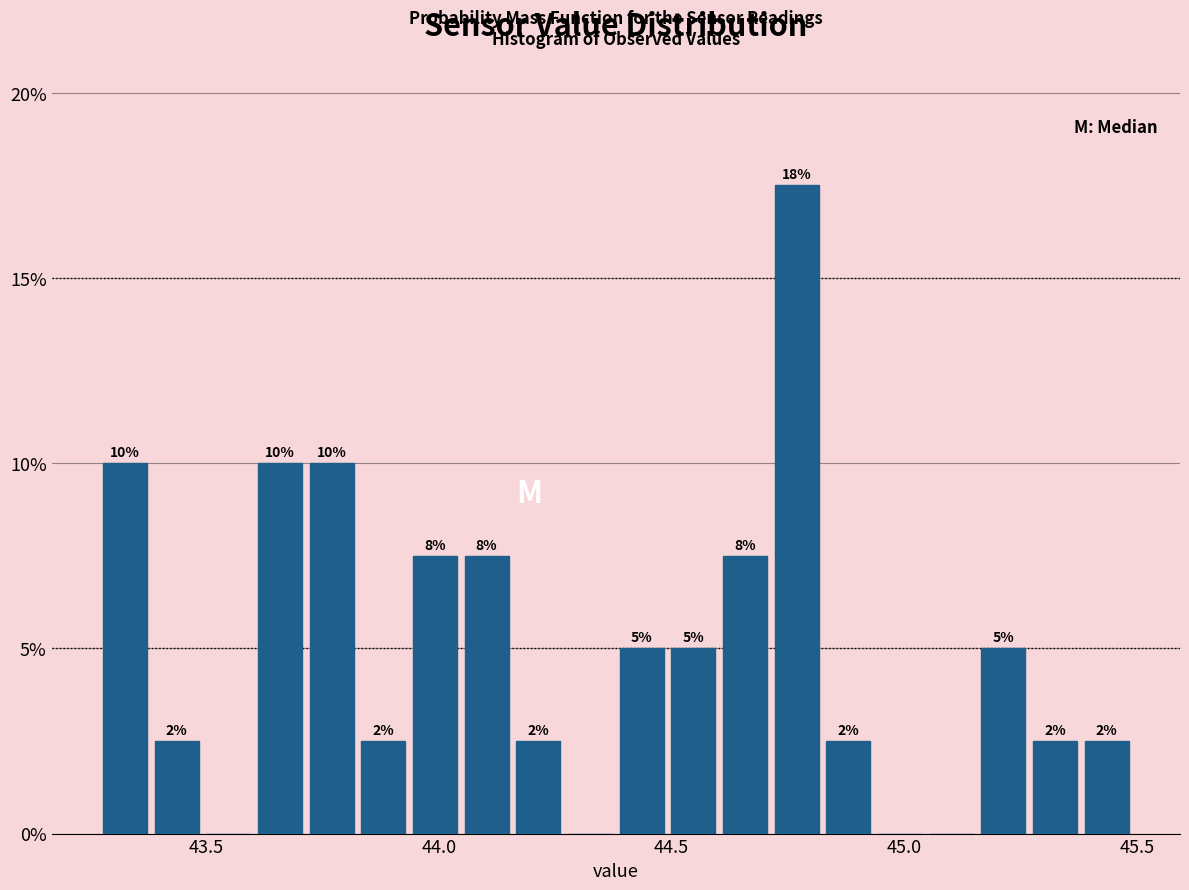

Read against the x-axis, roughly where is the centre of the tallest bar?

44.75